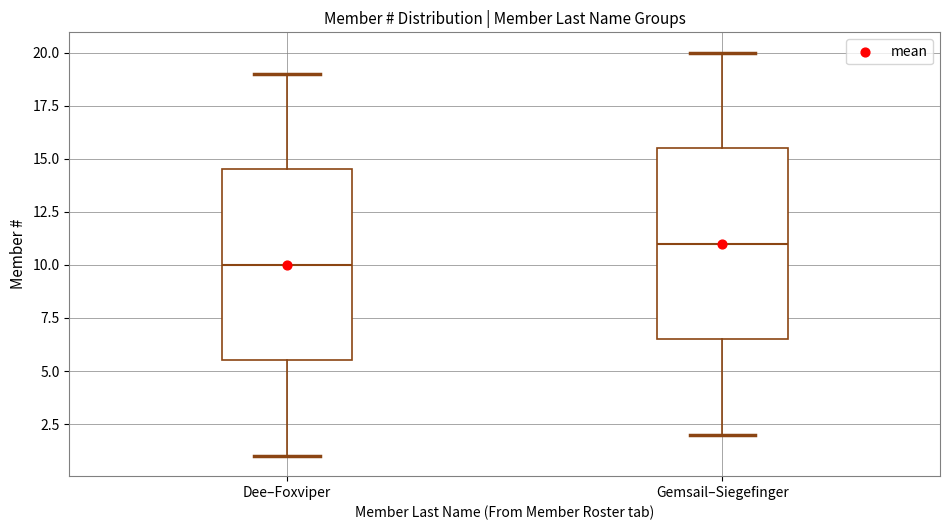

Reading left to right, transcribe this box plot: for each box, give where its median line is, the range the box spans, and where its two whiskers end, as read against the y-axis. The values are not printed on the chart, so give them approximately, as read against the axis.

Dee–Foxviper: median 10.0, box 5.5 to 14.5, whiskers 1.0 to 19.0
Gemsail–Siegefinger: median 11.0, box 6.5 to 15.5, whiskers 2.0 to 20.0